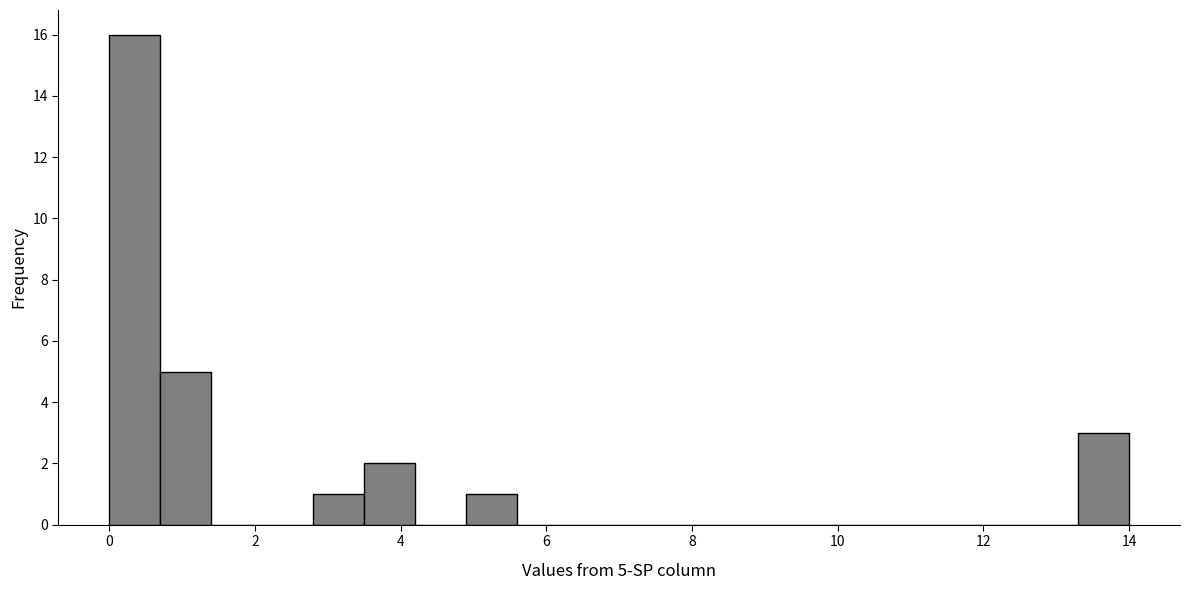

Around what value on the x-axis is the tallest bar? Give the approximate position of its centre, as read against the axis.

0.4